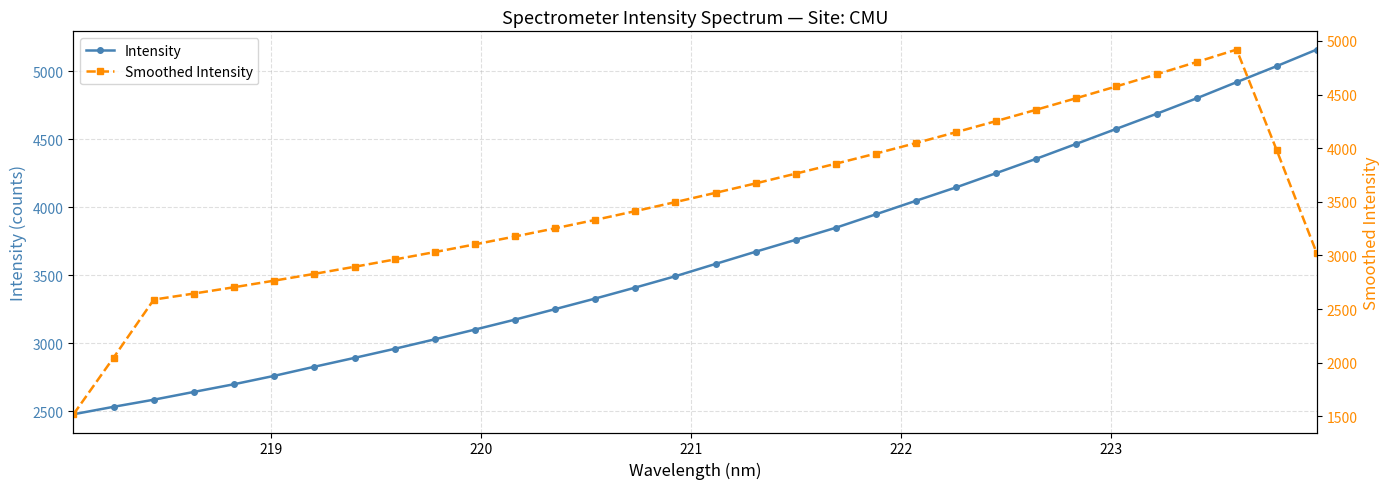

Does the chart have visible grid lines?

Yes